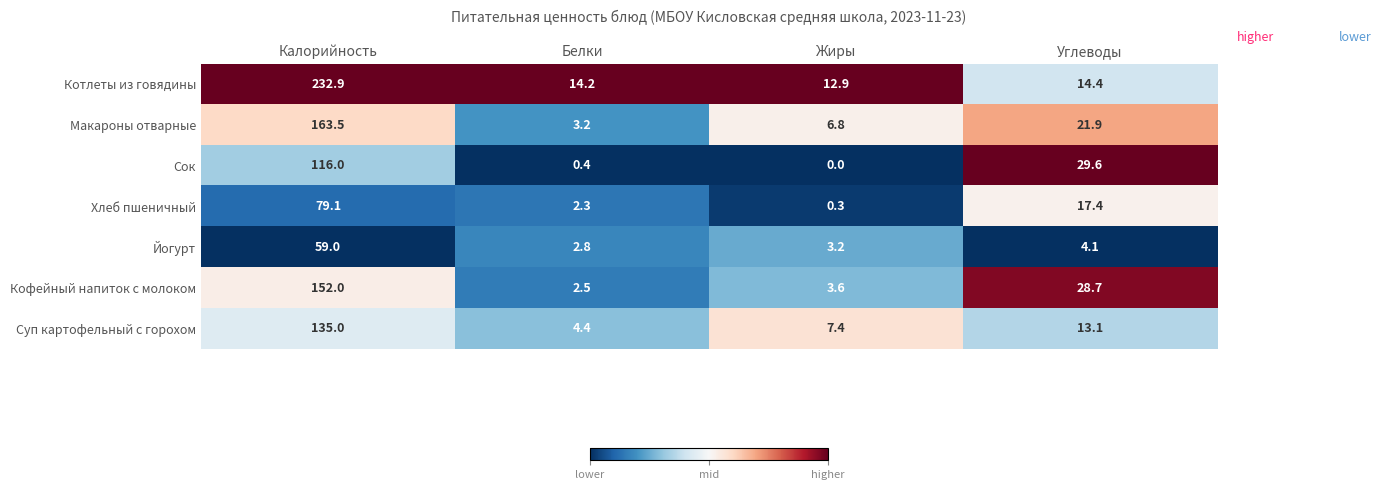

How many data points in Сок are above 29?

2